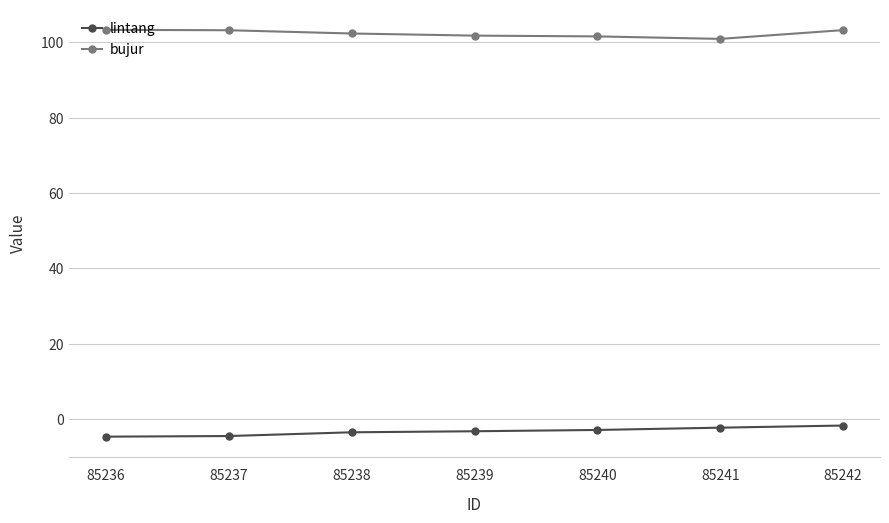

True or false: bujur and lintang intersect in this chart.

False